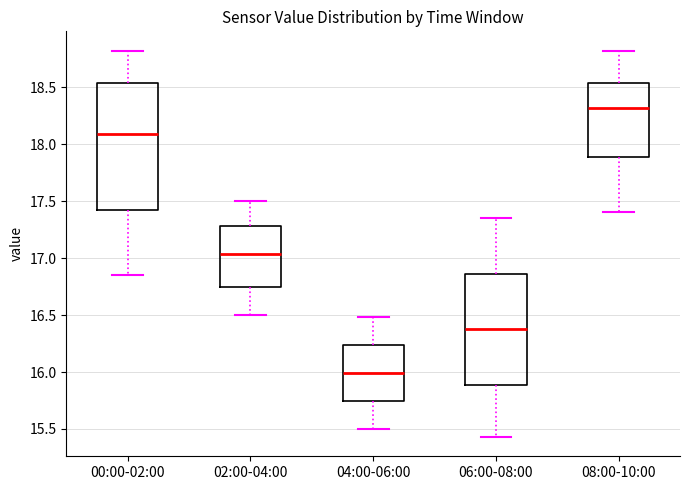

Comparing the boxes themselves (not the whiskers), which one is the tallest?

00:00-02:00